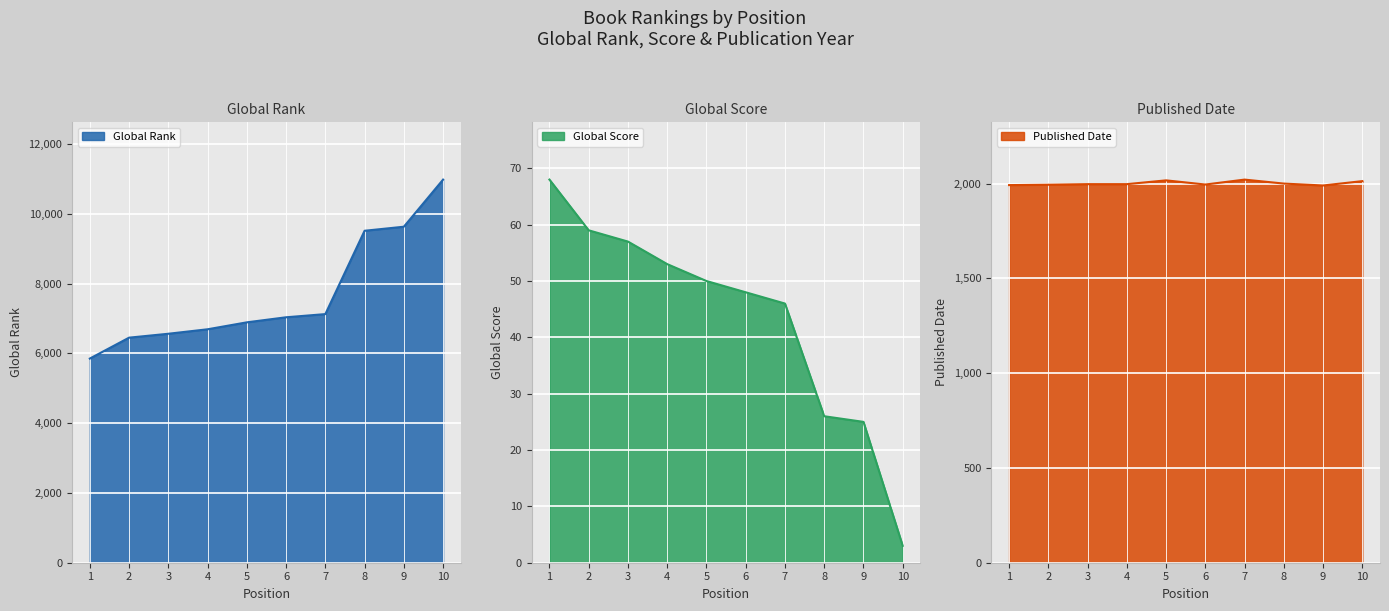

How many lines are shown in the chart?

3